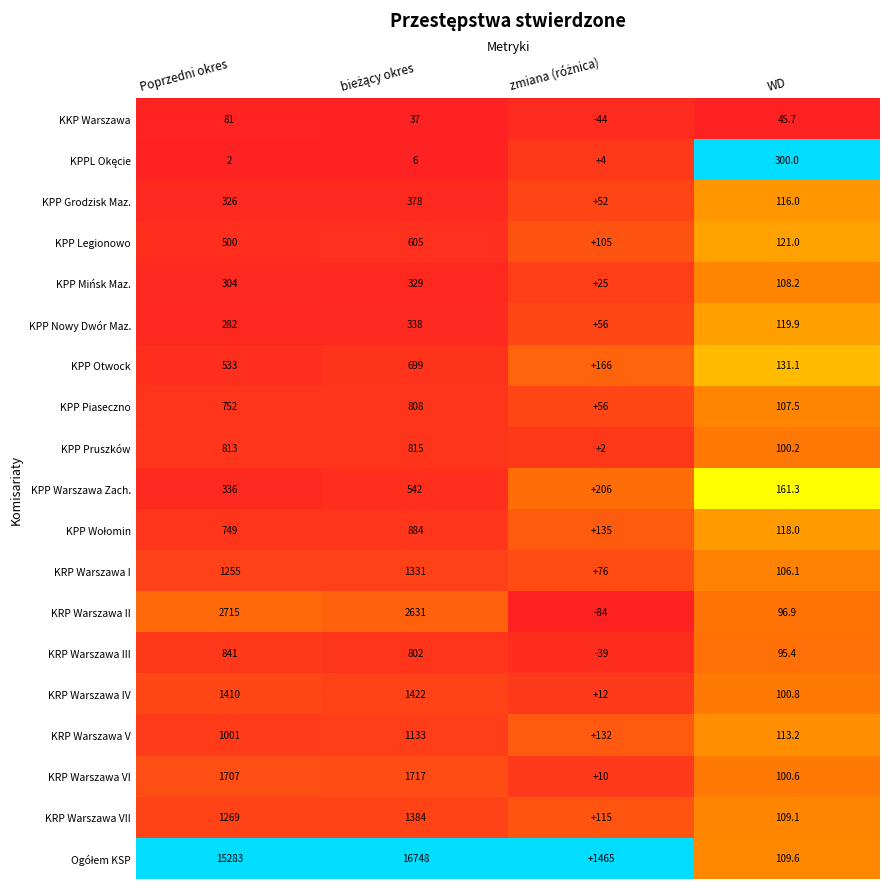

What is the minimum value shown in the chart?

-84.0